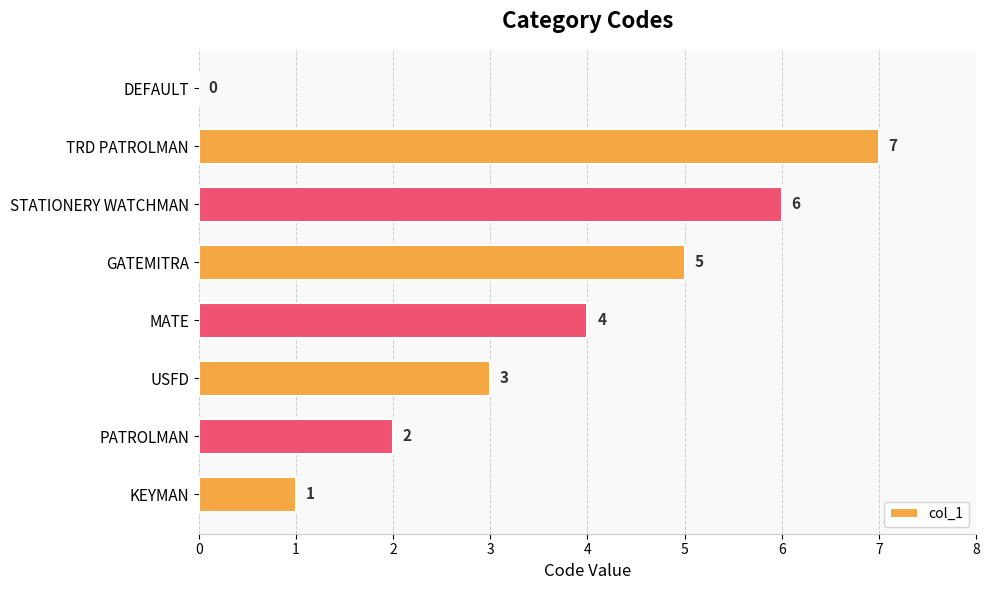

What is the sum of the values at GATEMITRA and STATIONERY WATCHMAN?

11